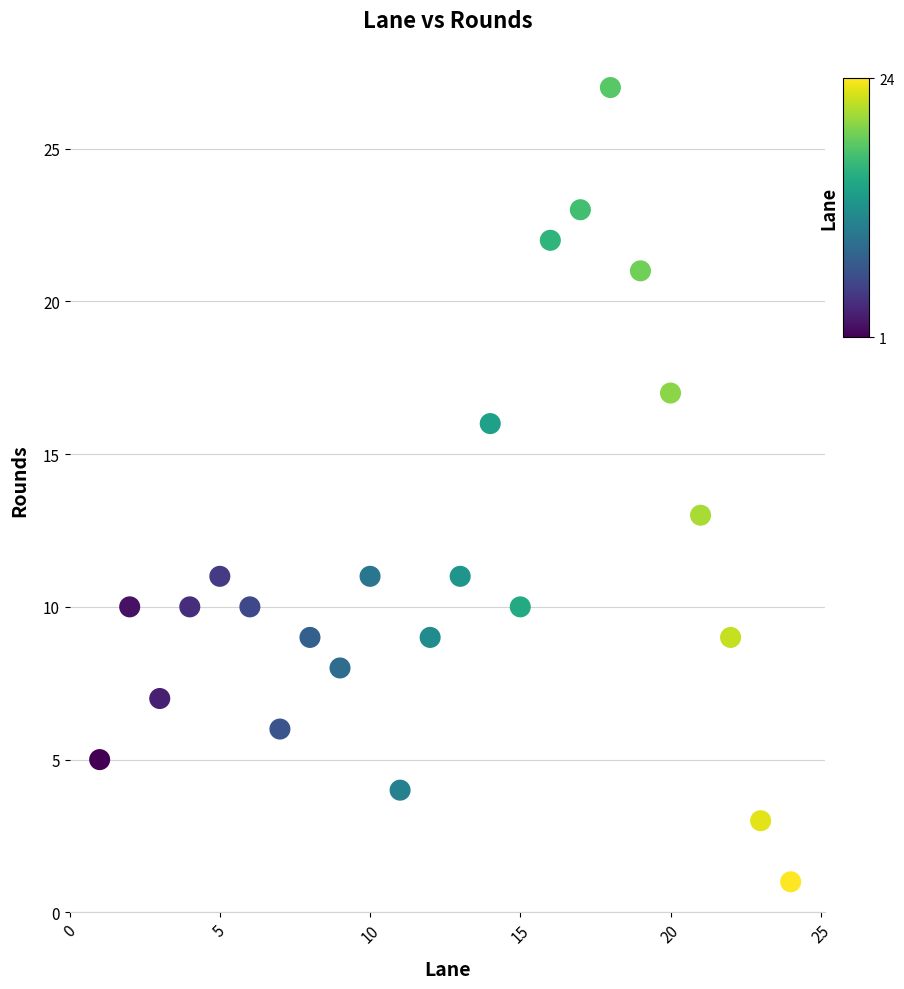

What Y value in the scatter plot is closest to 14?

13